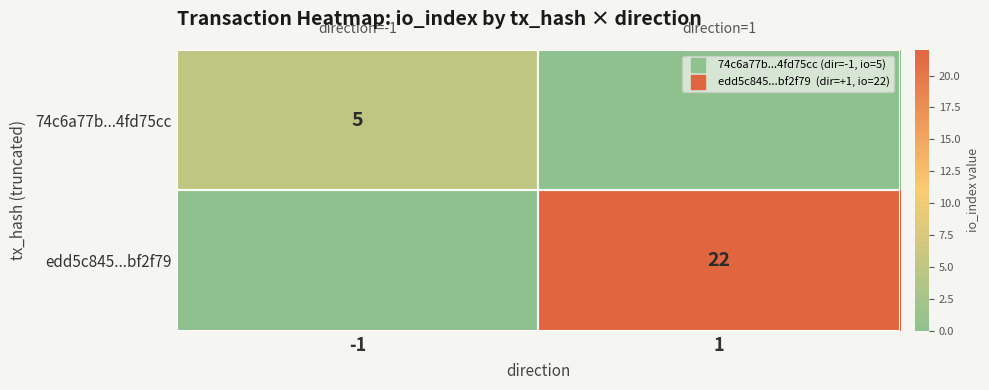

Count the number of categories in the chart.

2